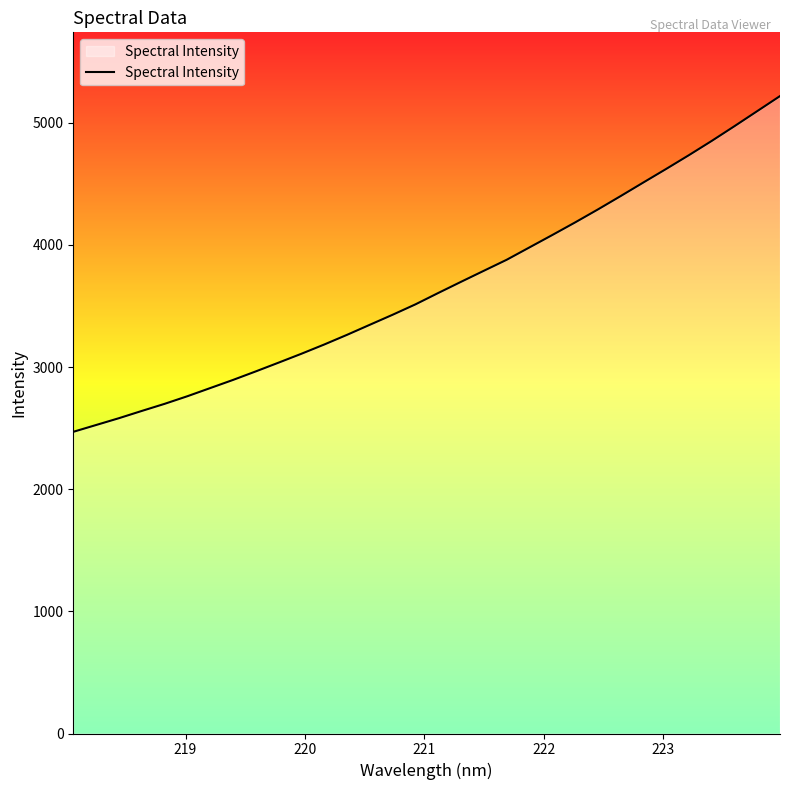

What is the maximum value shown in the chart?

5217.7